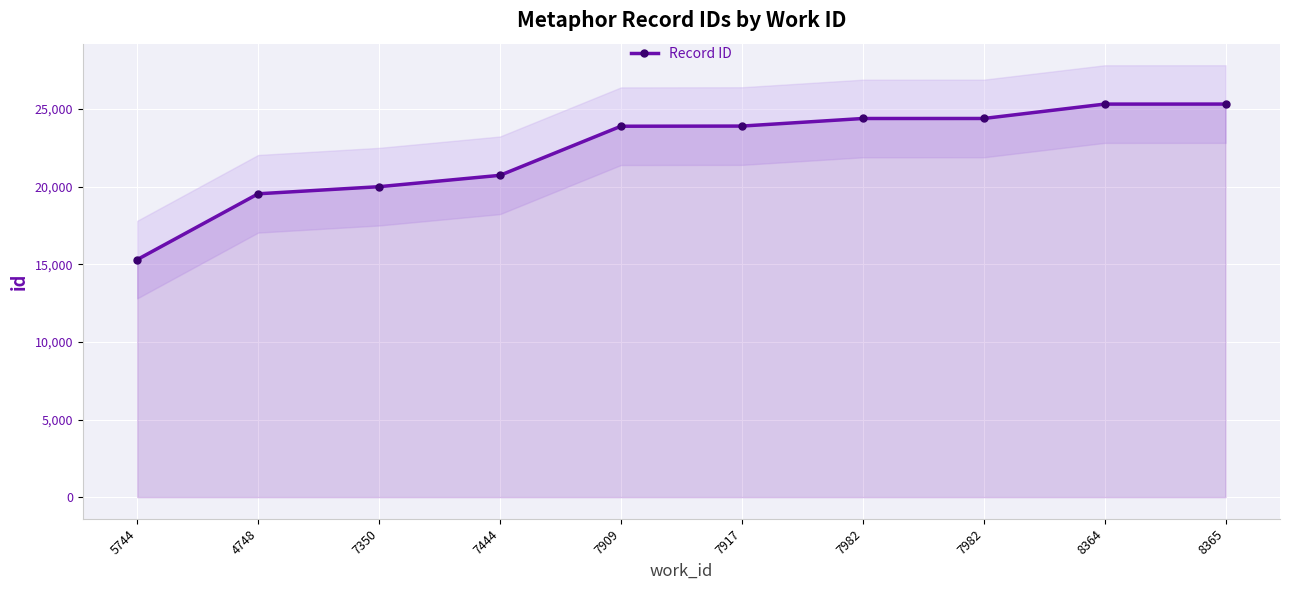

What is the difference between the second highest and second lowest values?

5779